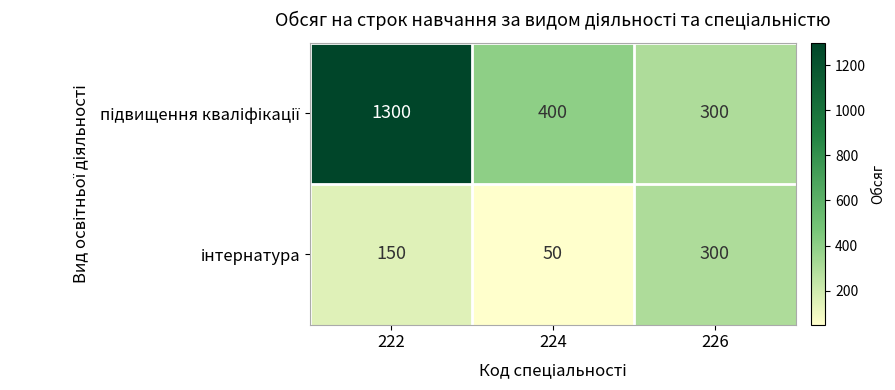

How many data points does each series have?

3